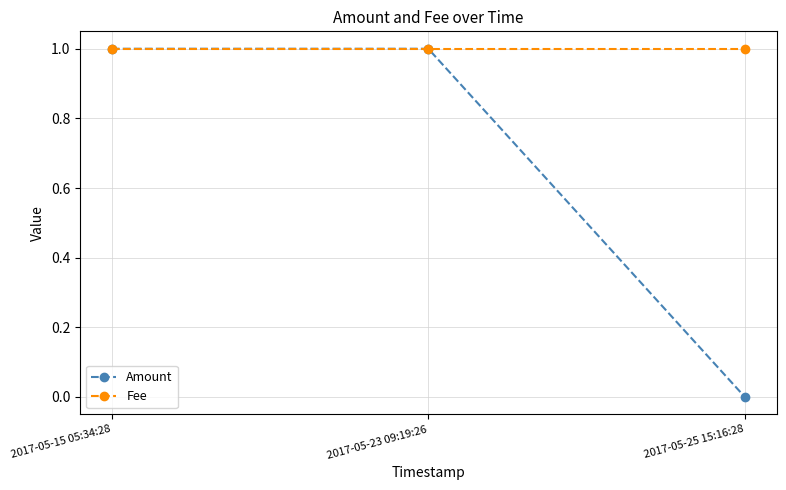

Reading left to right, transcribe all the data shown in this chart.

Amount: 2017-05-15 05:34:28=1	2017-05-23 09:19:26=1	2017-05-25 15:16:28=0
Fee: 2017-05-15 05:34:28=1	2017-05-23 09:19:26=1	2017-05-25 15:16:28=1